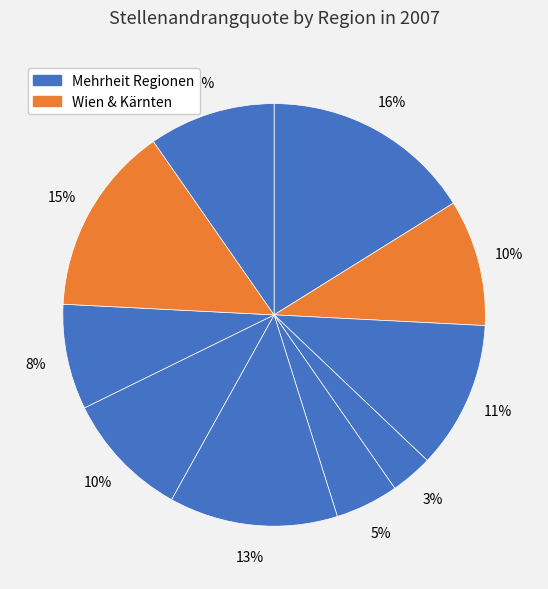

Which category has the smallest portion of the pie?

Oberösterreich